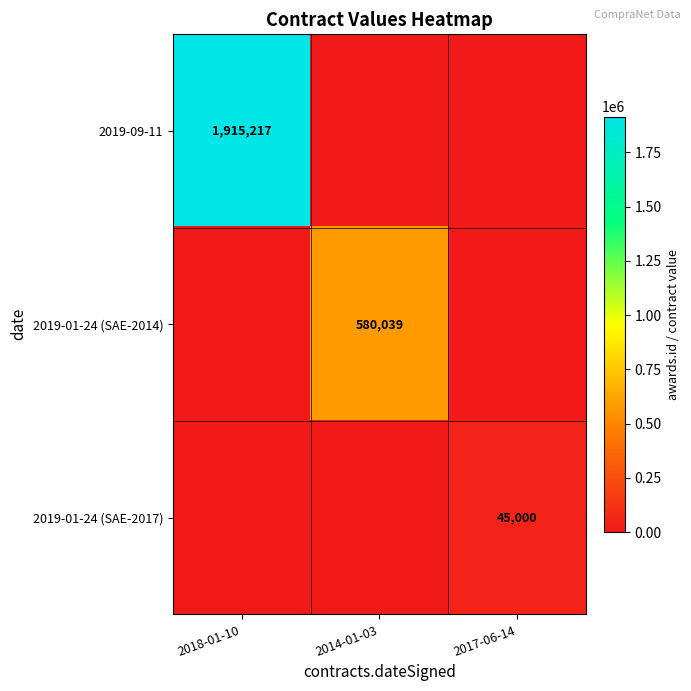

The 2019-09-11 series shows 1915217 at 2018-01-10. True or false?

True